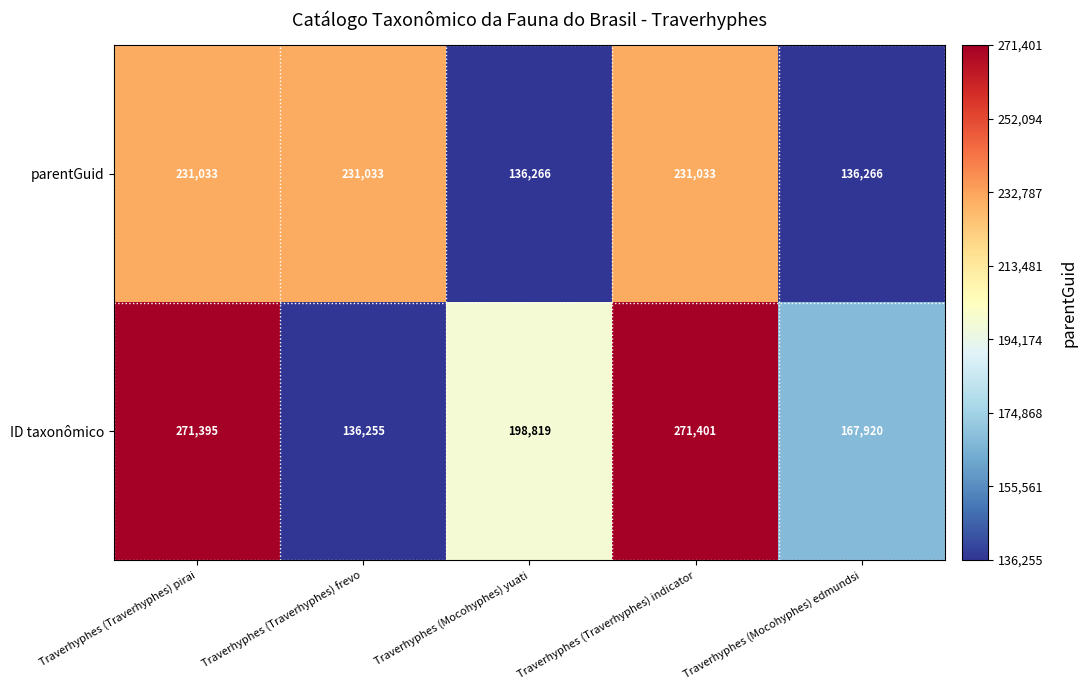

Where does the ID taxonômico series first go above 198819?

Traverhyphes (Traverhyphes) pirai